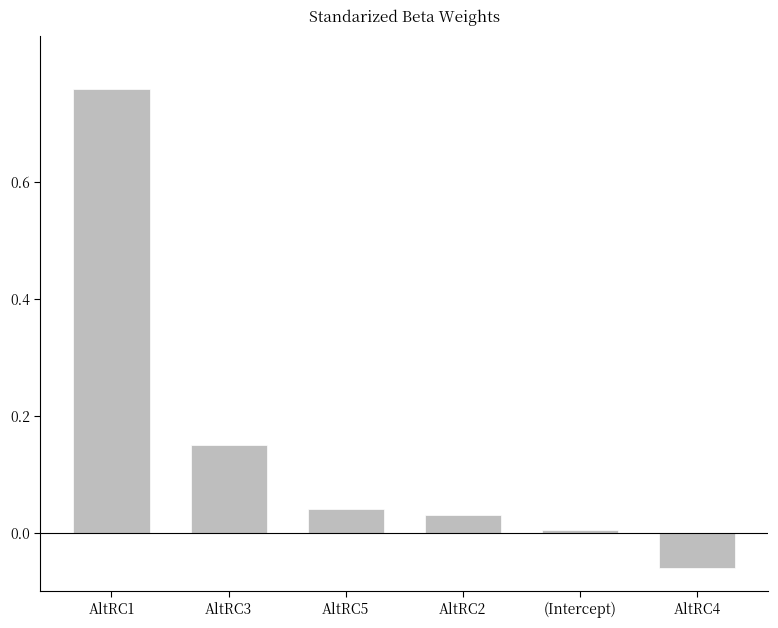

What is the sum of all values?

0.9